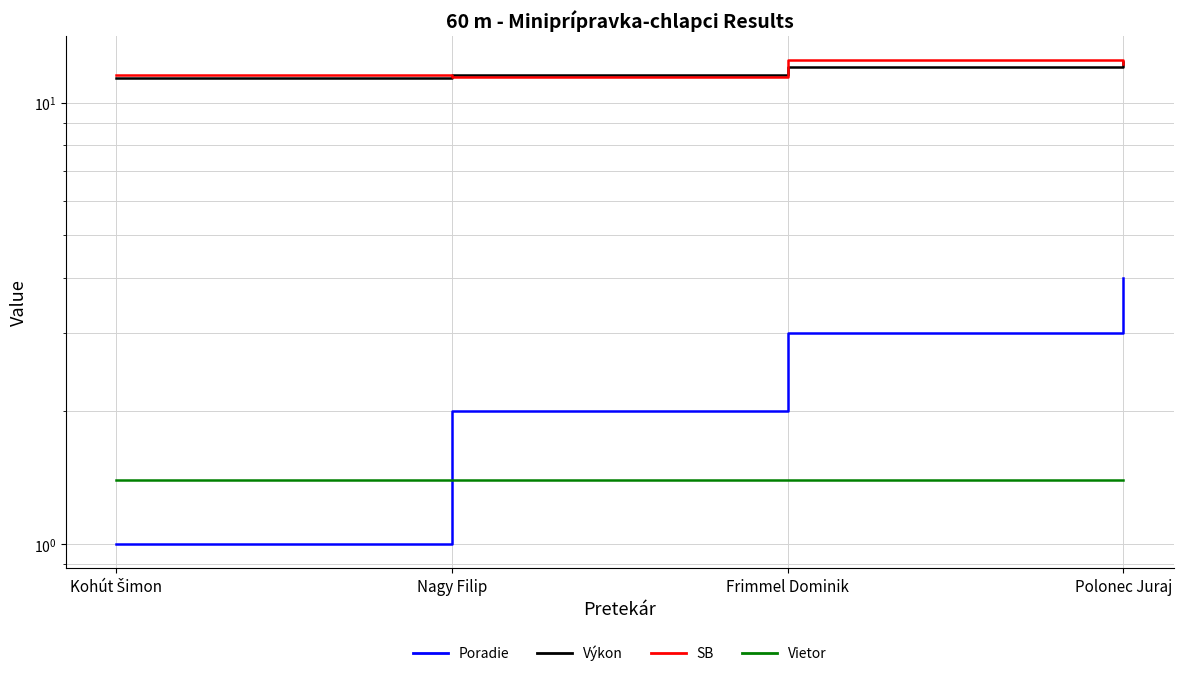

What is the total value across all series at Frimmel Dominik?

28.9